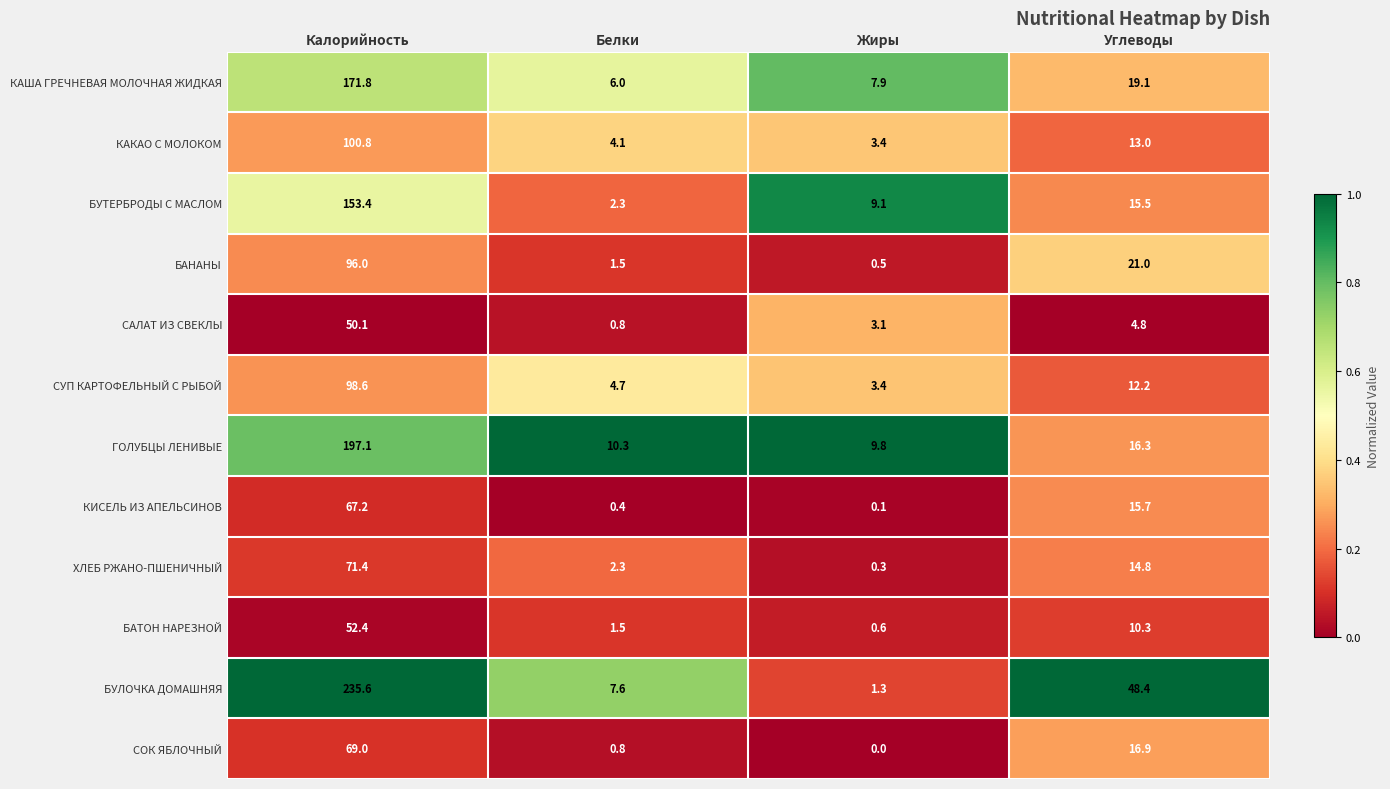

List the series in order of their peak value, highest first.

БУЛОЧКА ДОМАШНЯЯ, ГОЛУБЦЫ ЛЕНИВЫЕ, КАША ГРЕЧНЕВАЯ МОЛОЧНАЯ ЖИДКАЯ, БУТЕРБРОДЫ С МАСЛОМ, КАКАО С МОЛОКОМ, СУП КАРТОФЕЛЬНЫЙ С РЫБОЙ, БАНАНЫ, ХЛЕБ РЖАНО-ПШЕНИЧНЫЙ, СОК ЯБЛОЧНЫЙ, КИСЕЛЬ ИЗ АПЕЛЬСИНОВ, БАТОН НАРЕЗНОЙ, САЛАТ ИЗ СВЕКЛЫ